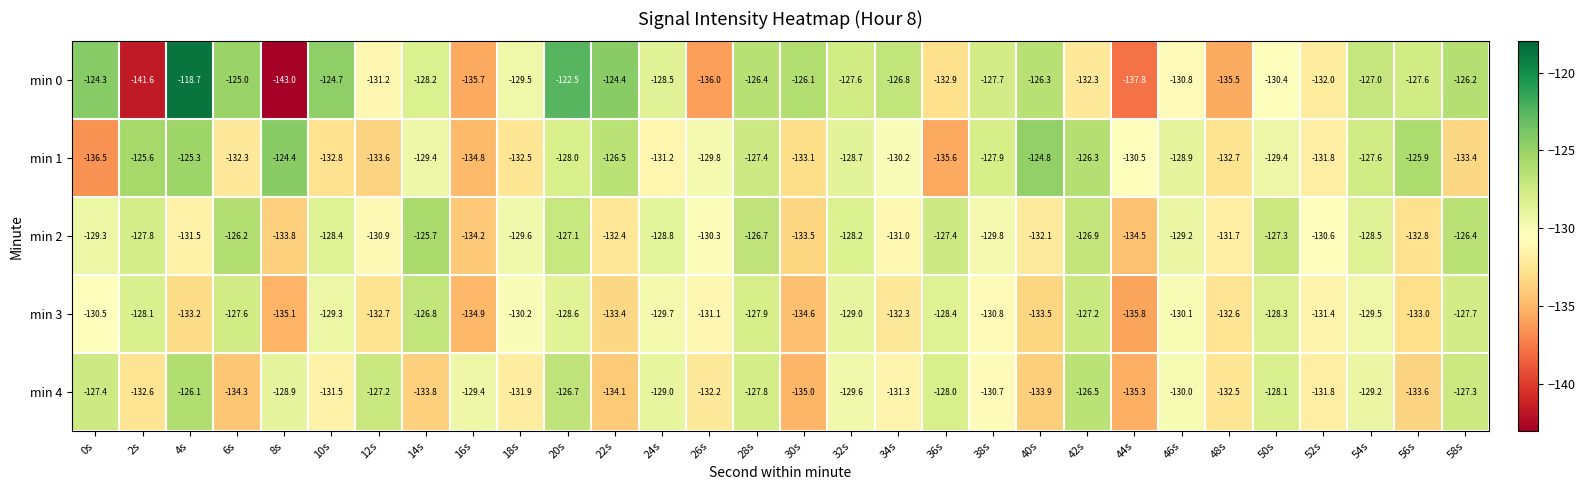

List the series in order of their peak value, lowest first.

min 3, min 4, min 2, min 1, min 0